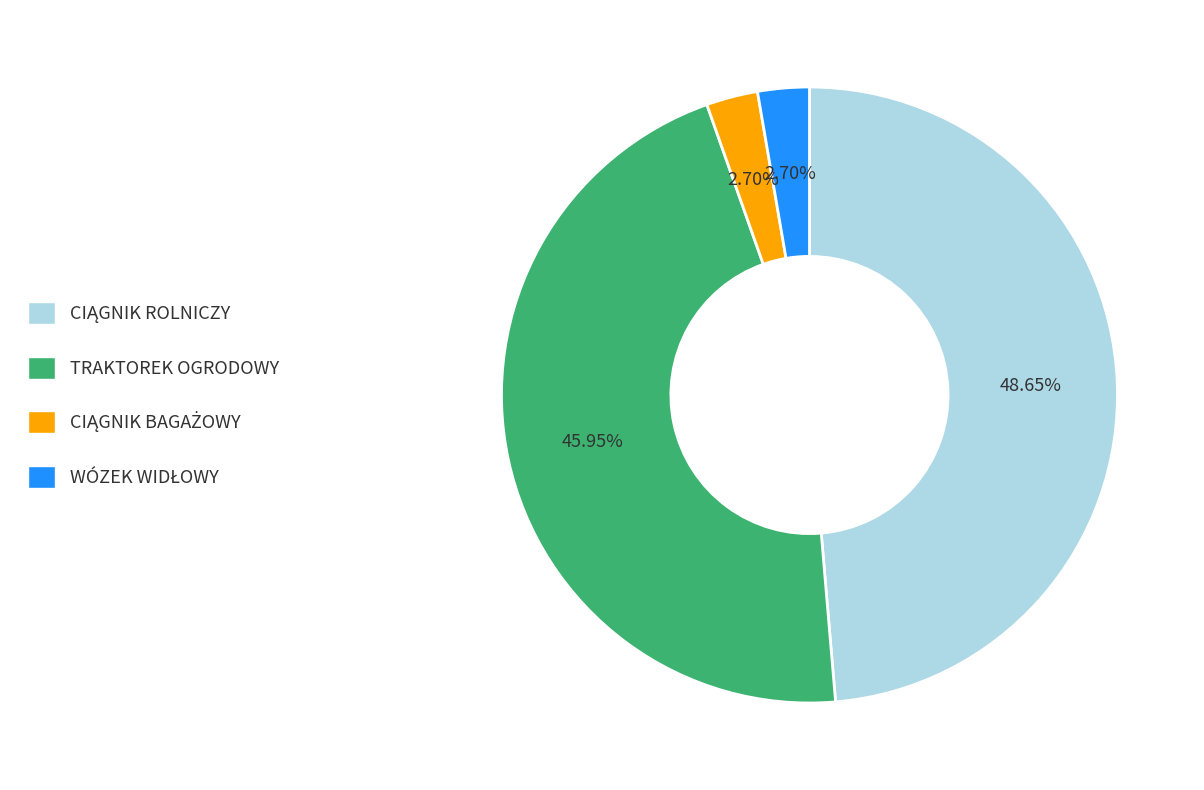

Does any single category account for the majority?

No